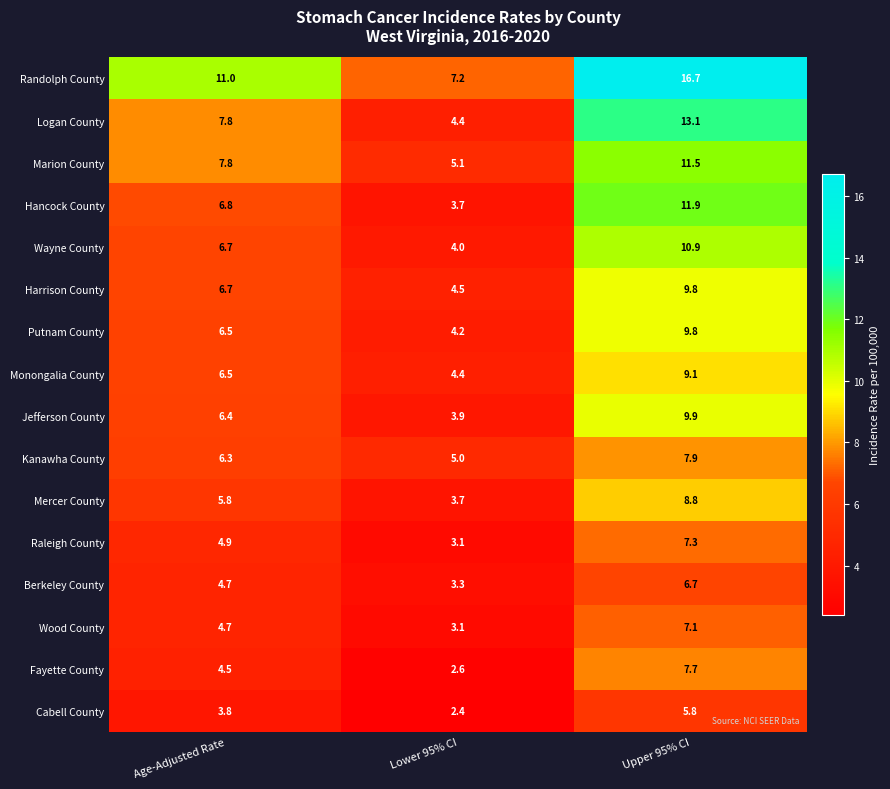

What is the maximum value for Monongalia County?

9.1